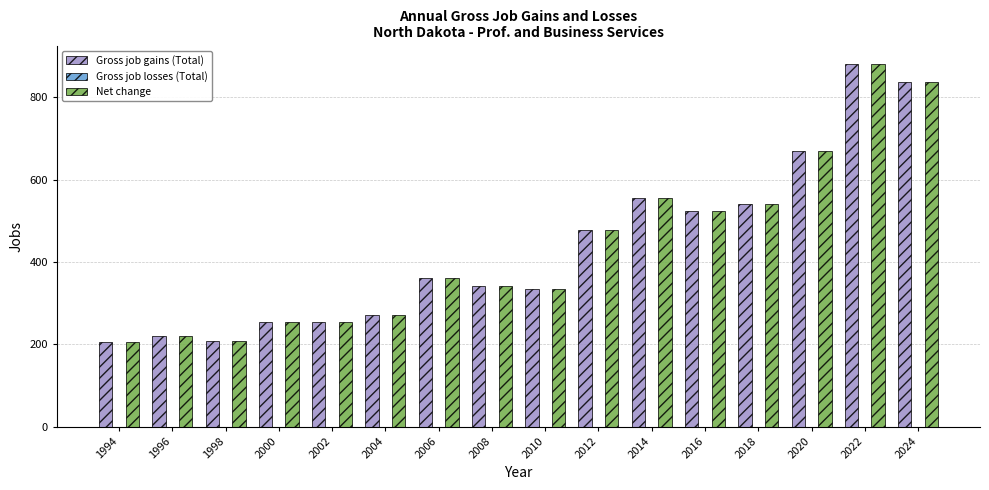

How many values in the Net change series are below 361?

8